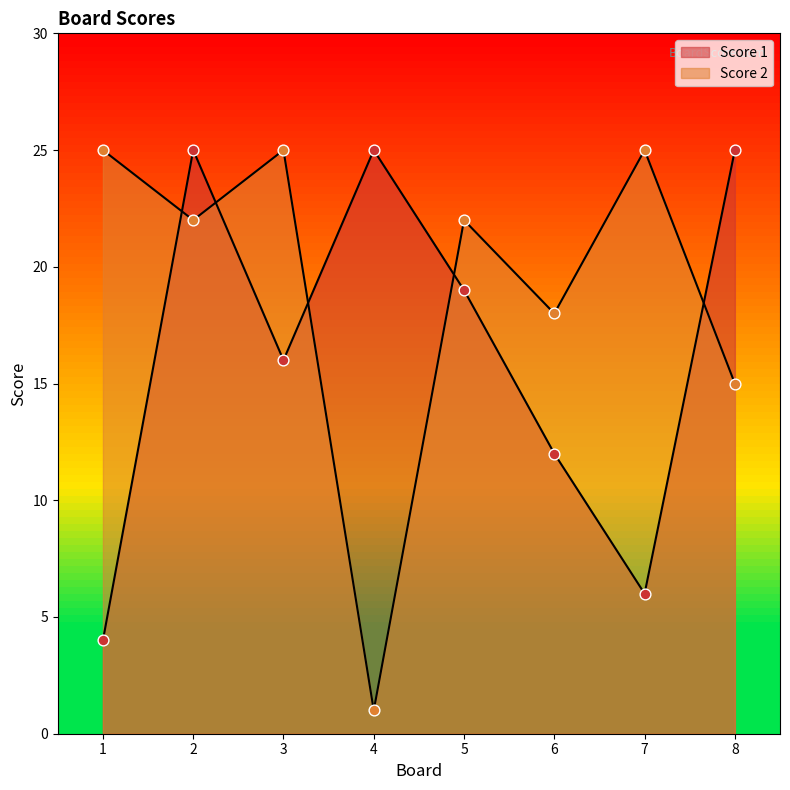

Which series has the widest spread of Y values?

Score 2